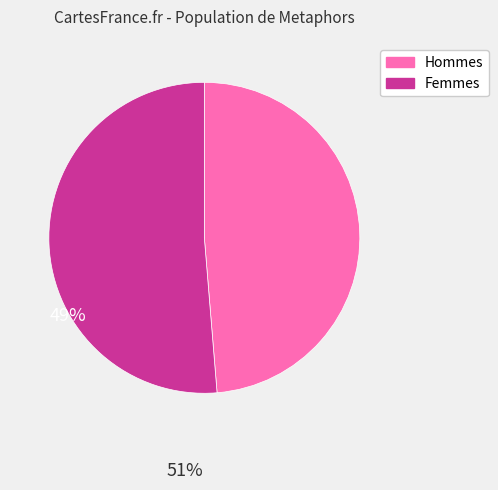

Is there any slice that represents more than half of the pie?

Yes